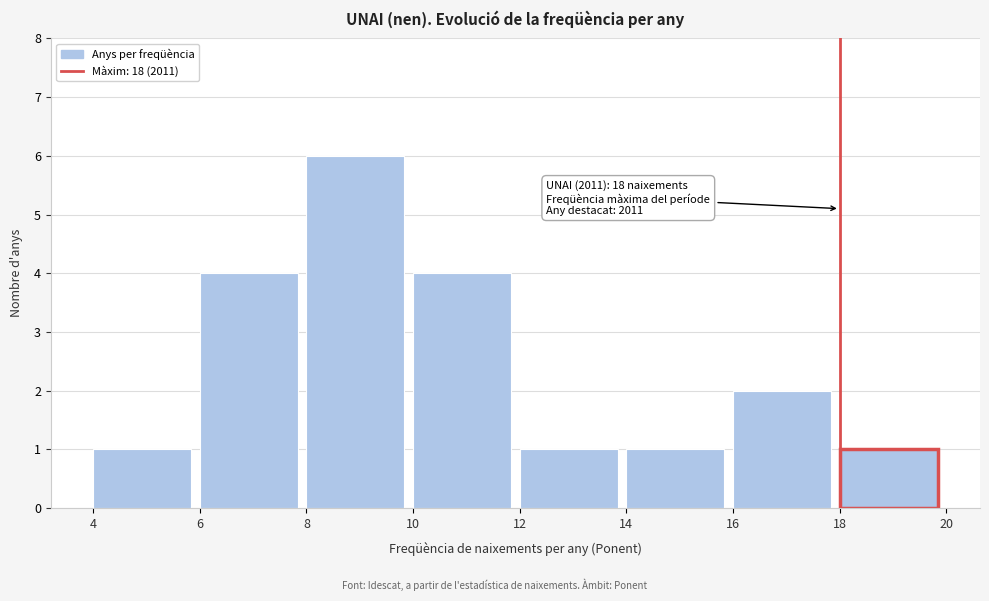

Over which range of the x-axis is the bar tallest?

8 to 10